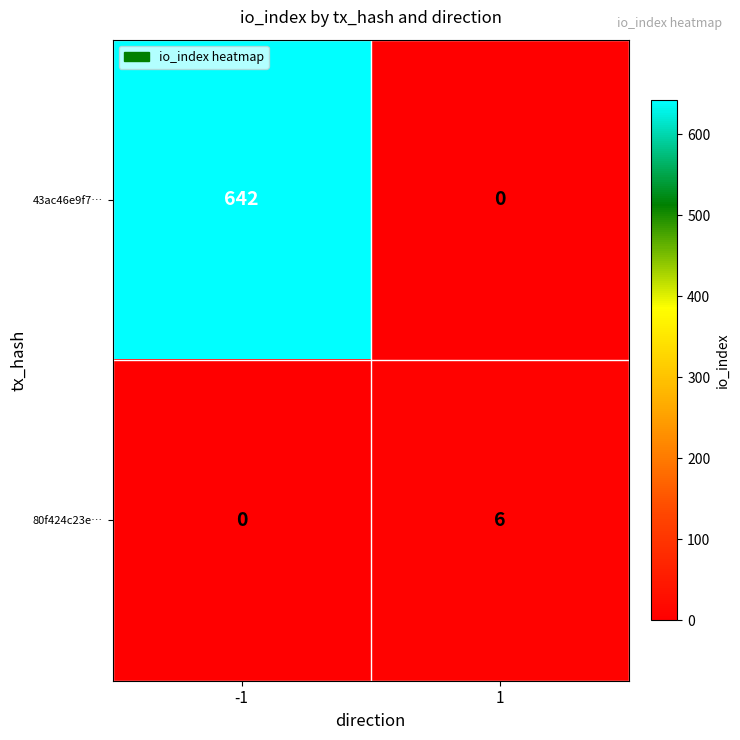

Between -1 and 1, which series saw the biggest shift?

43ac46e9f7…